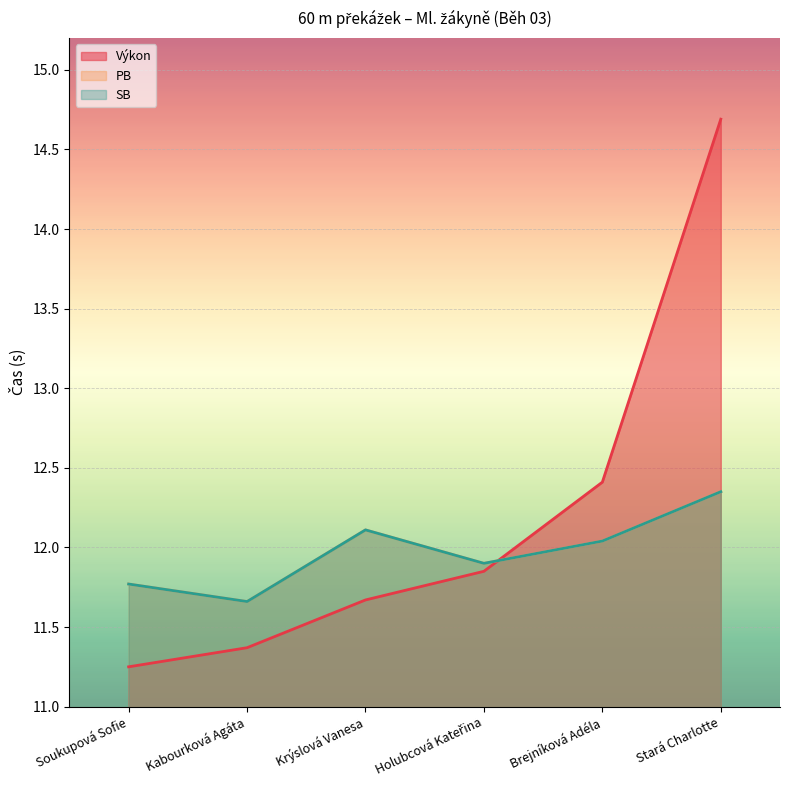

What is the smallest value displayed?

11.2